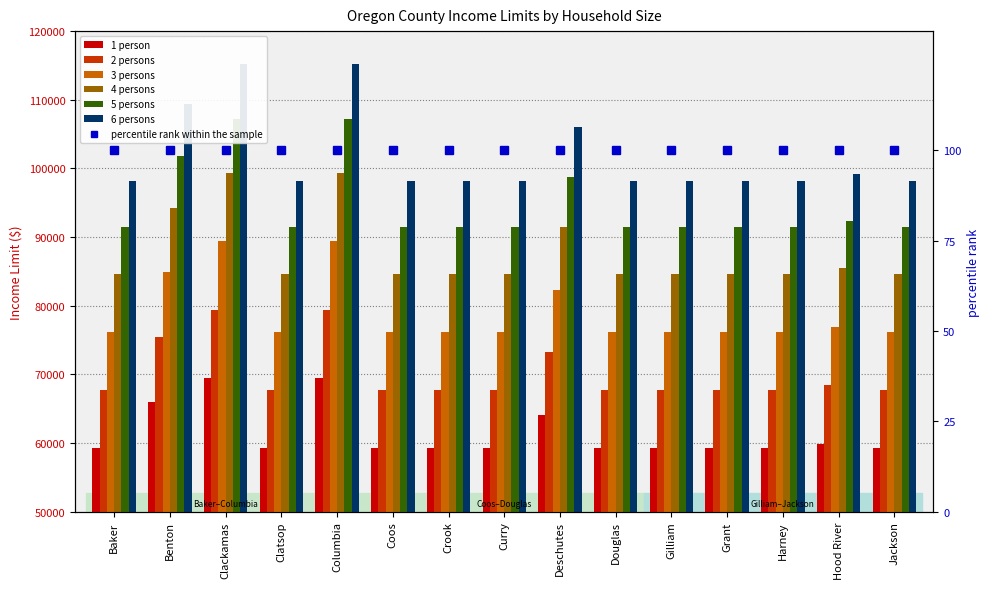

What is the label of the 14th bar from the left?

Hood River